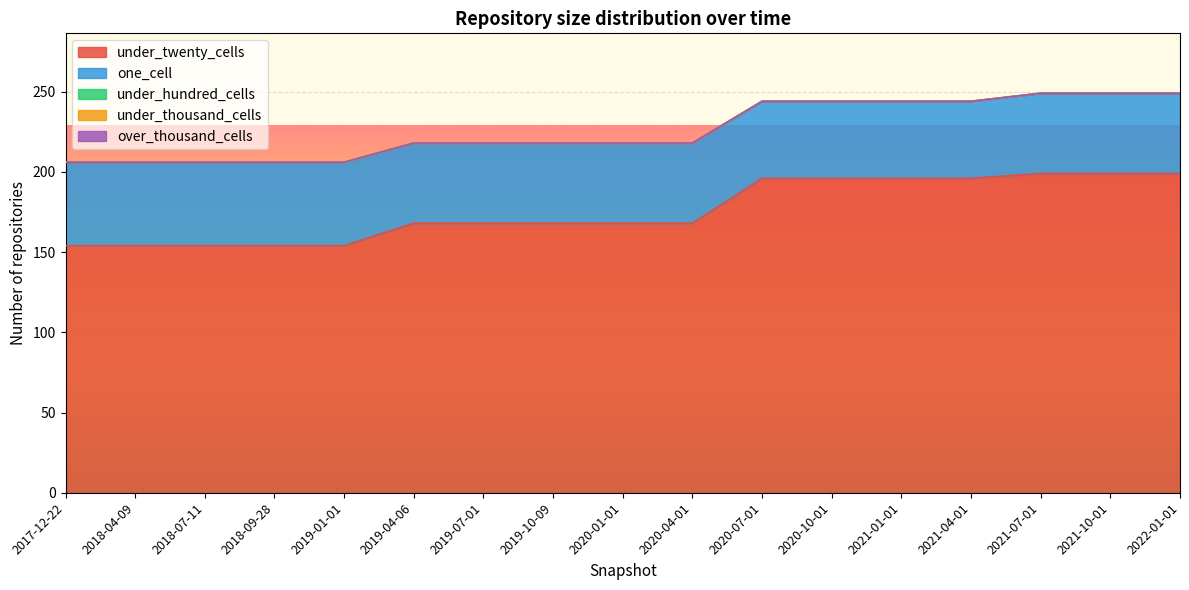

What is the lowest value of the one_cell series?

48